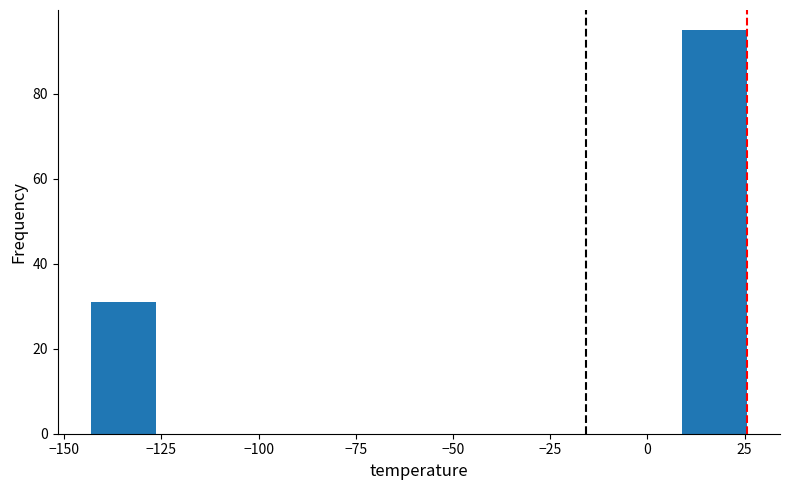

Read against the x-axis, roughly where is the centre of the tallest bar?

15